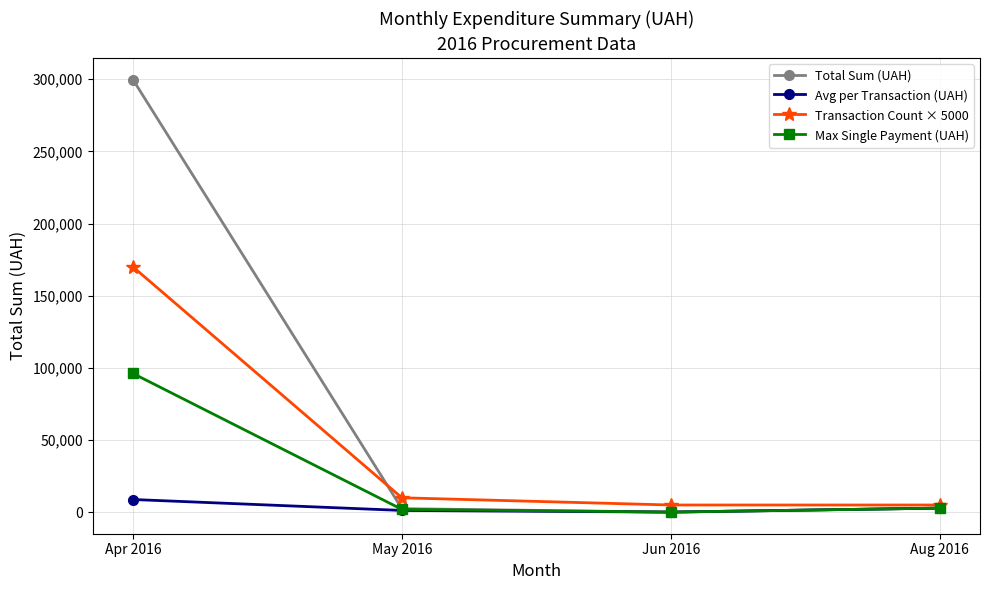

Which category has the highest value across all series?

Apr 2016